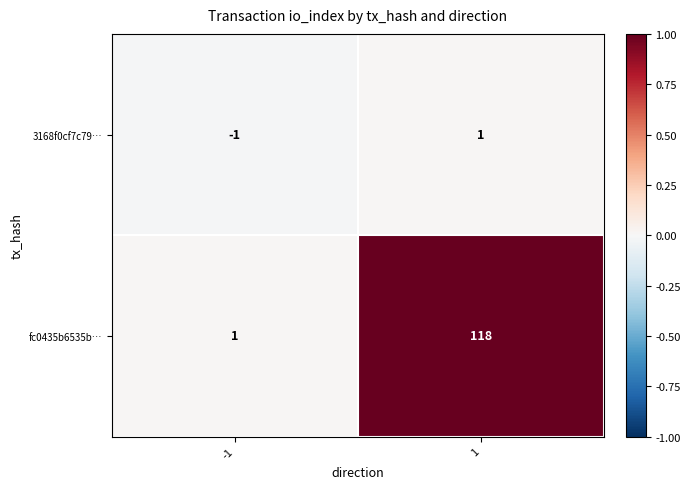

At which category is the sum across all series the highest?

1